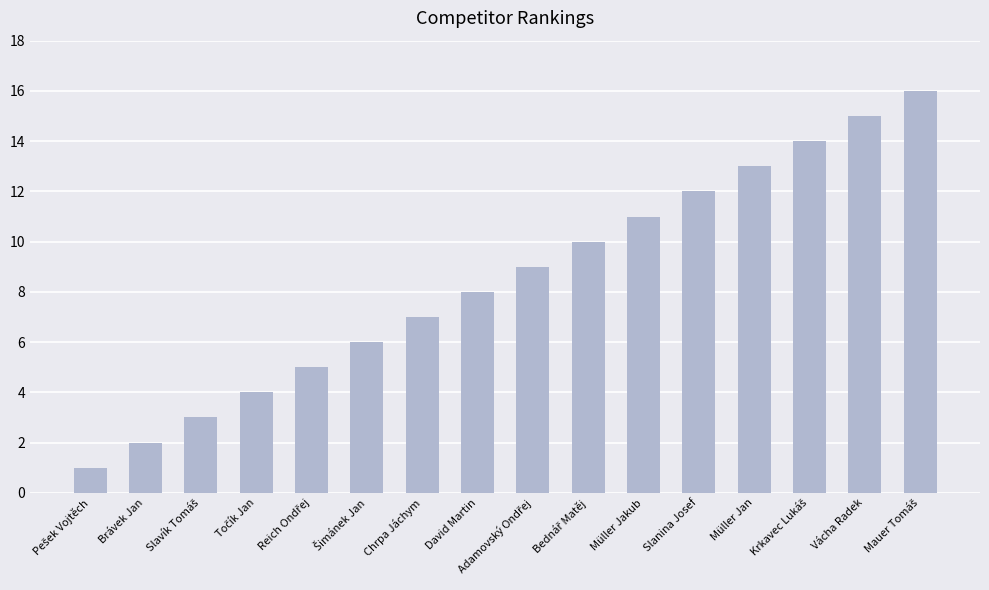

Is it true that the value at David Martin is 8?

True